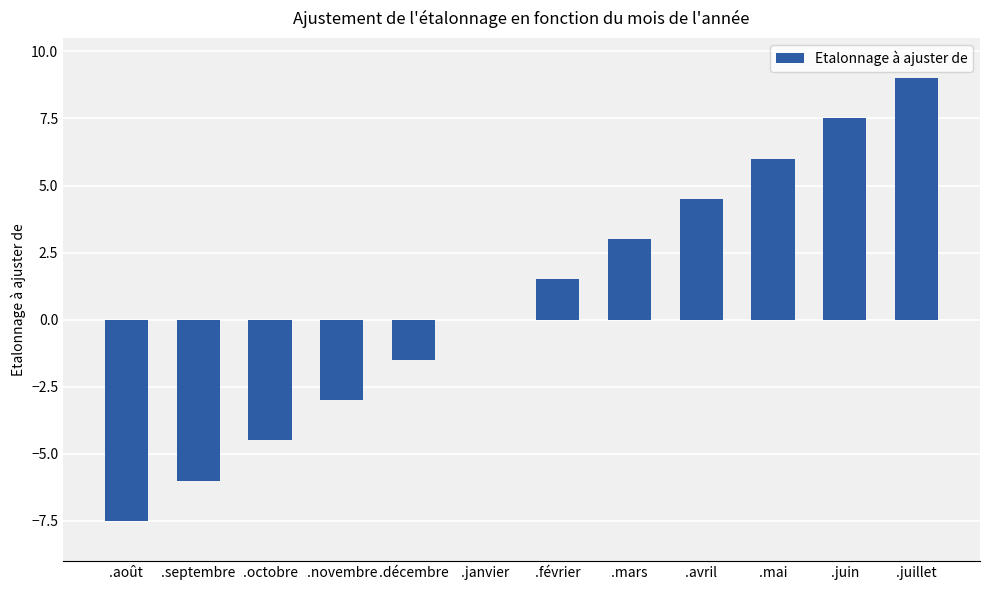

What is the change in value from .décembre to .juin?

+9.0